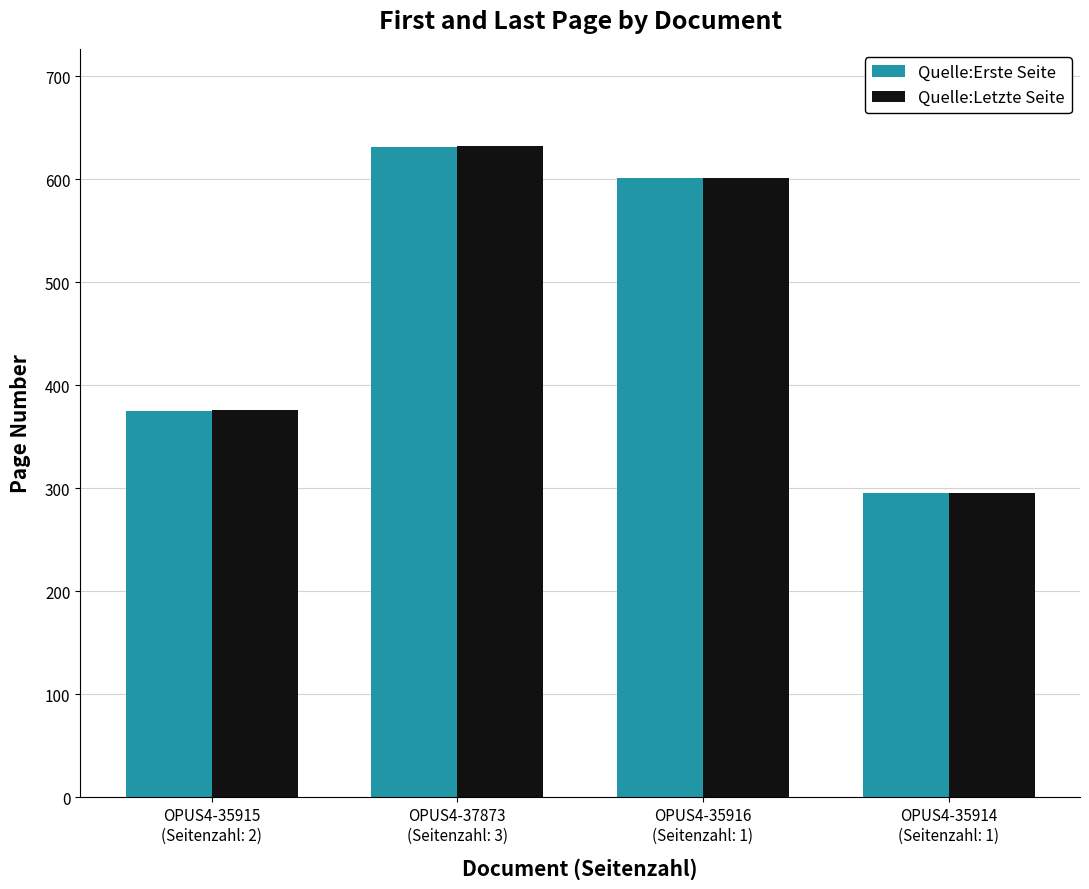

Reading left to right, extract all data points from this chart.

Quelle:Erste Seite: 375	631	601	295
Quelle:Letzte Seite: 376	632	601	295